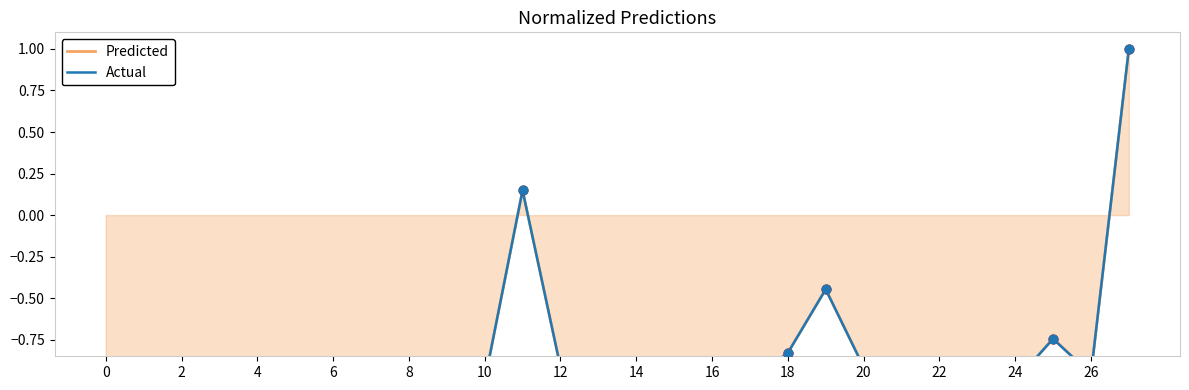

Which series has the largest total across all categories?

Predicted